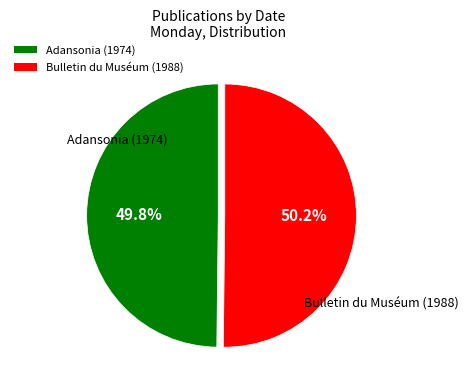

True or false: Bulletin du Muséum (1988) accounts for 62% of the total.

False